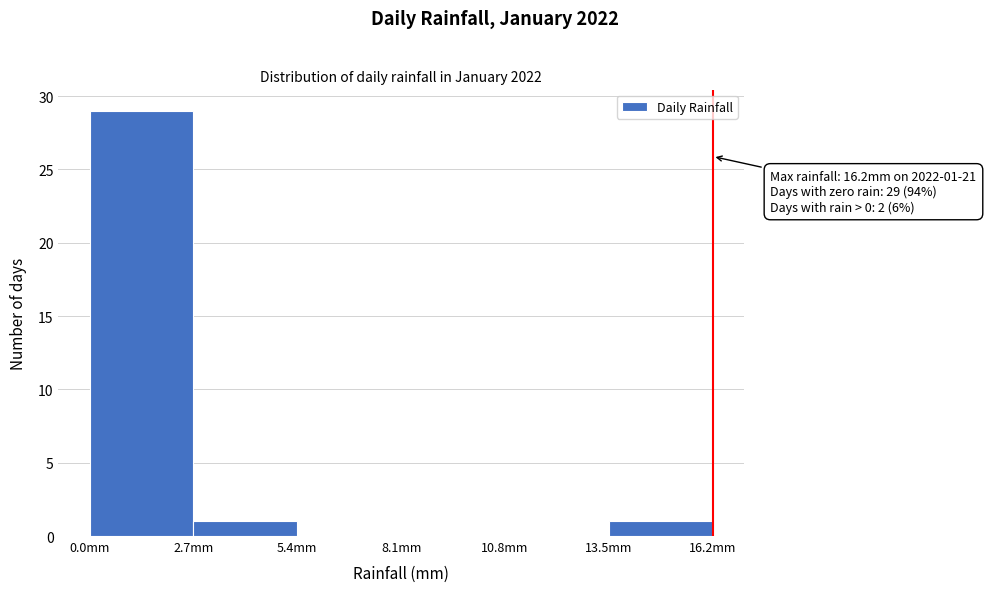

Which range on the x-axis has the tallest bar?

0.0 to 2.7